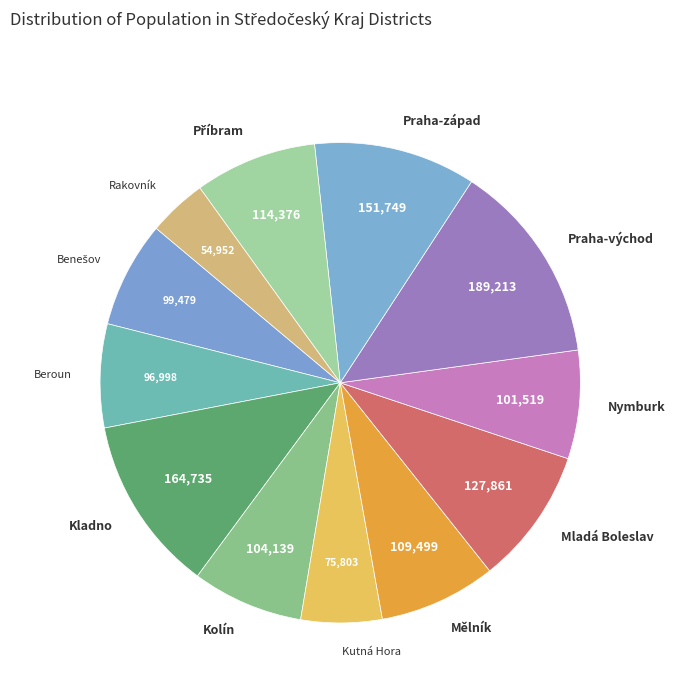

Does any single category account for the majority?

No